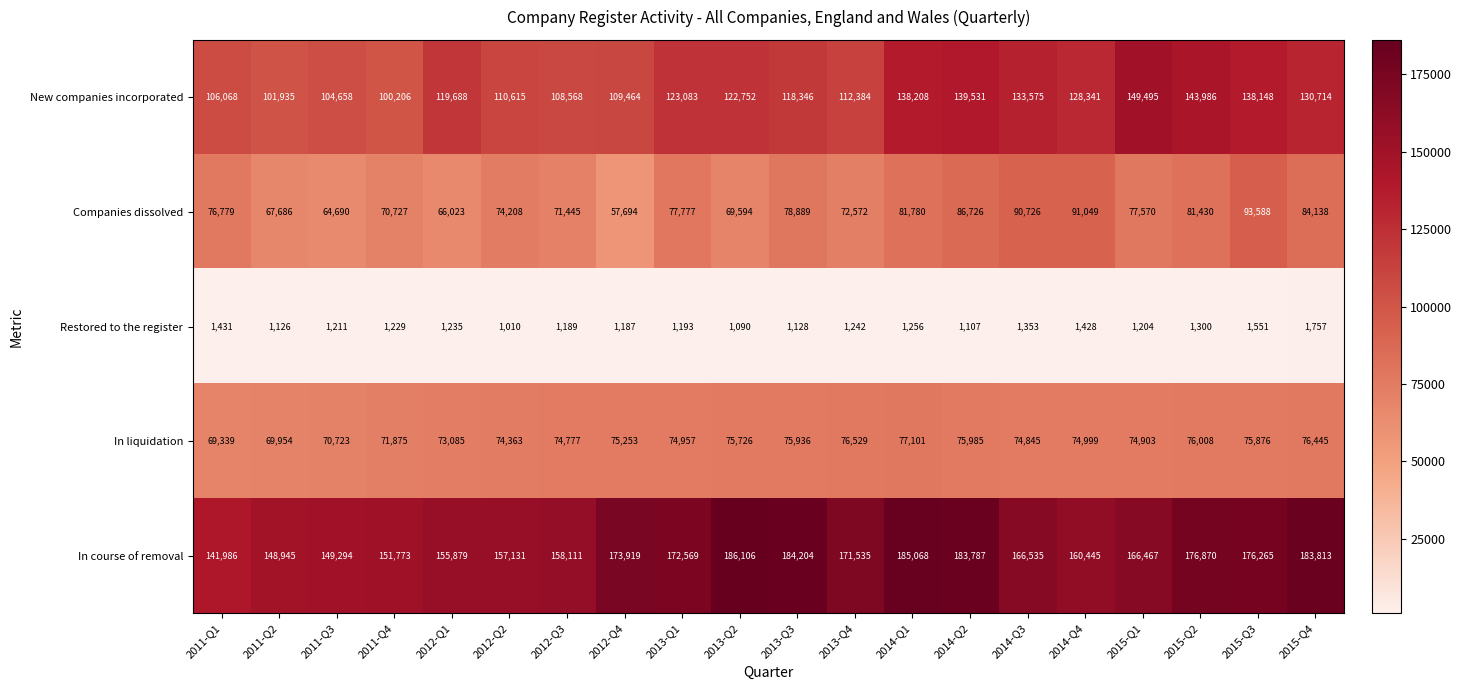

What is the sum of all Restored to the register values?

25227